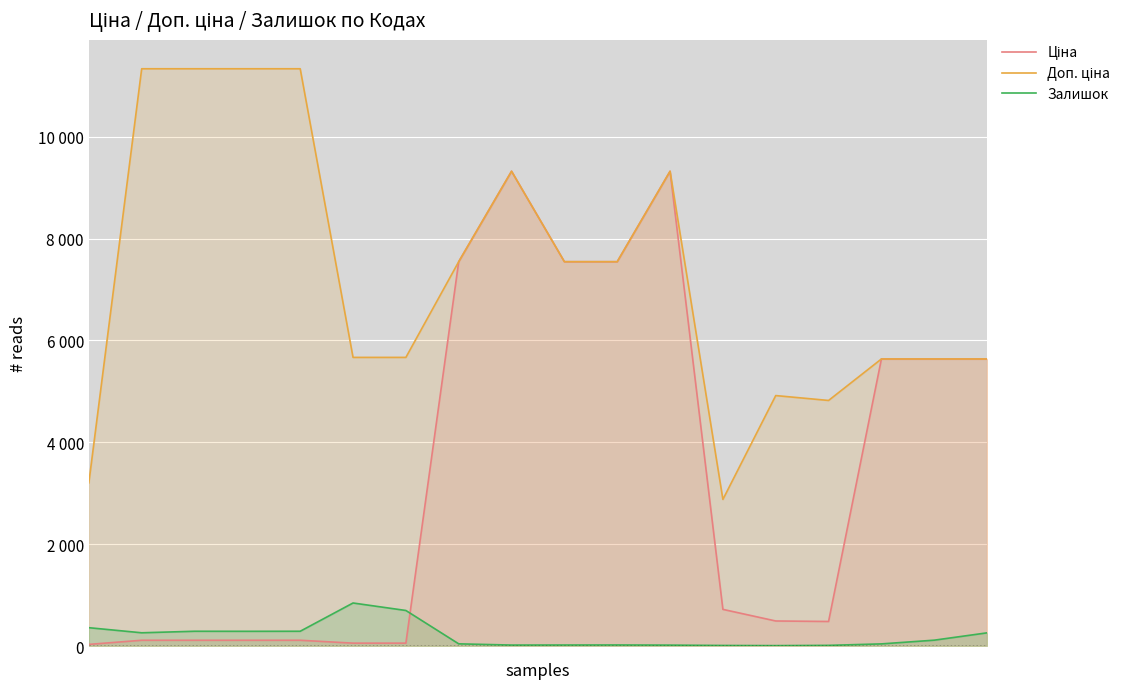

At which category does Доп. ціна reach its first local valley?

12